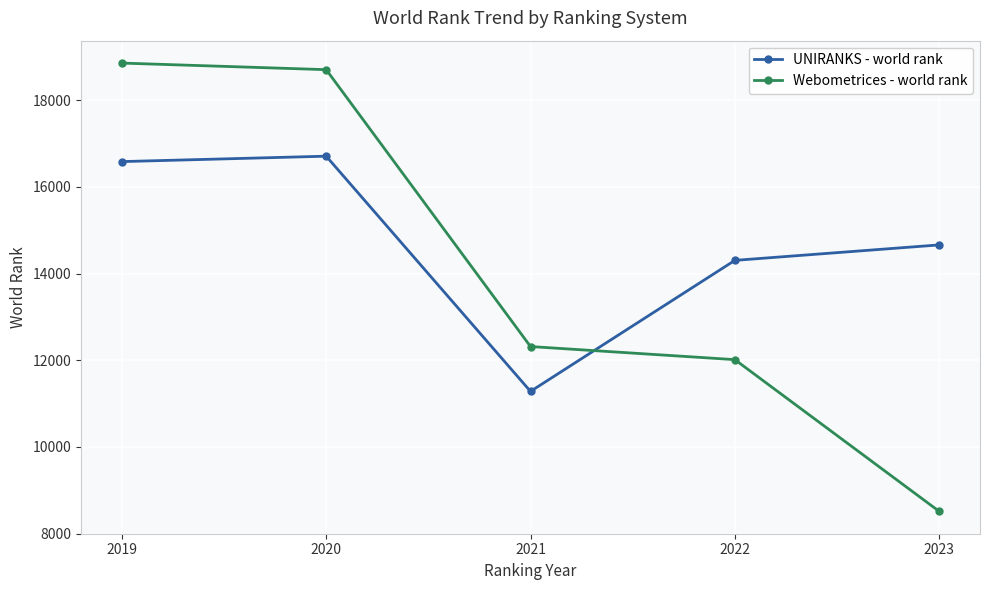

Which series has the largest range (max minus min)?

Webometrices - world rank